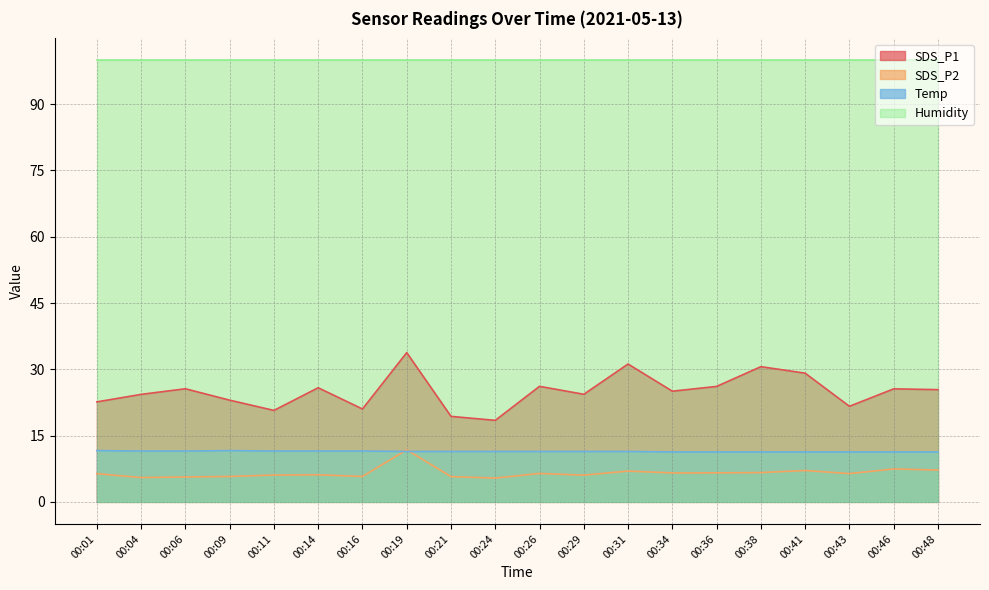

What is the highest value of the Temp series?

11.6